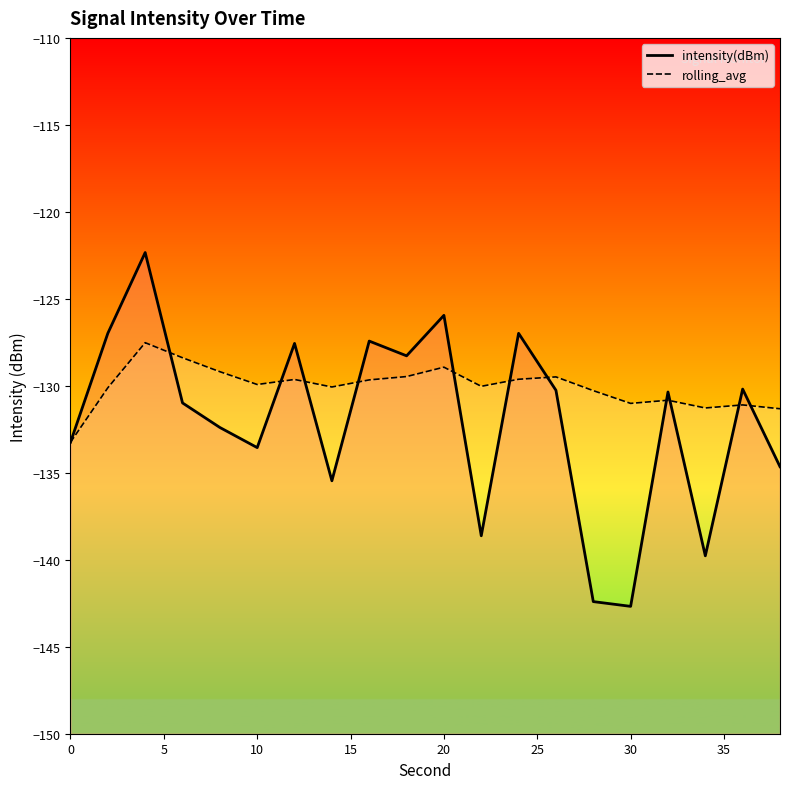

What is the average value of the intensity(dBm) series?

-132.0